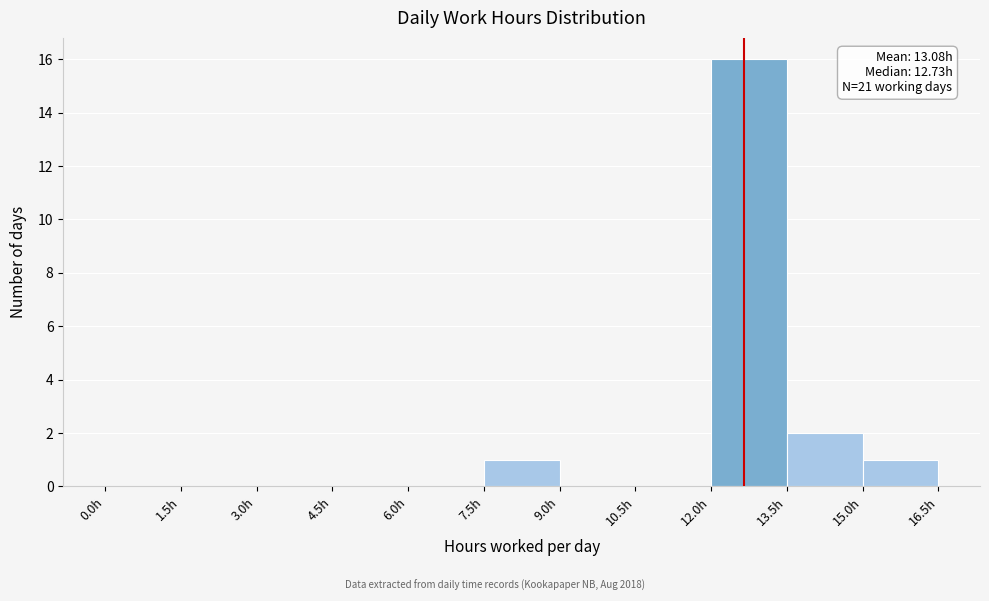

Over which range of the x-axis is the bar tallest?

12.0 to 13.5